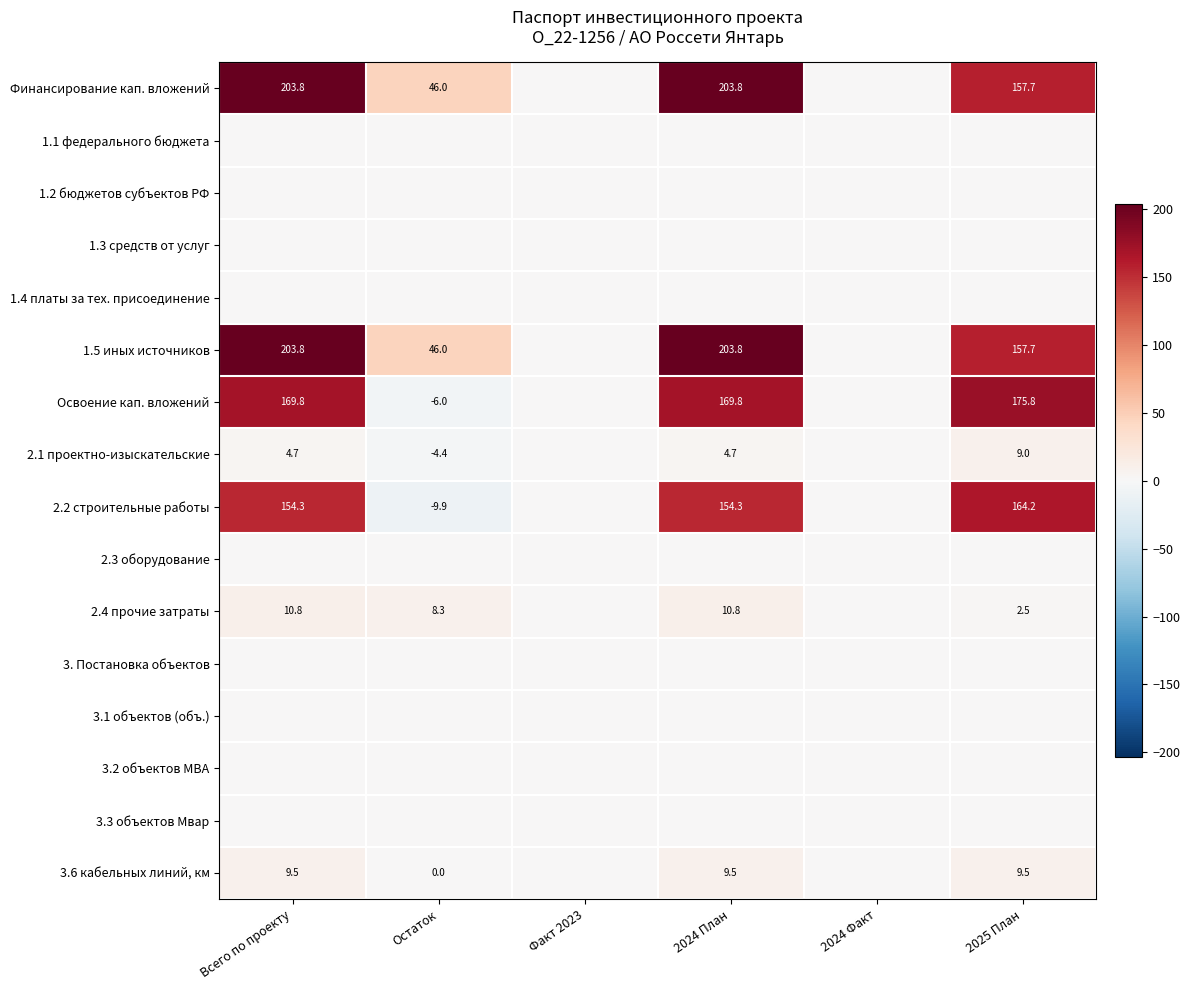

Between Остаток and 2024 План, which is larger?

2024 План